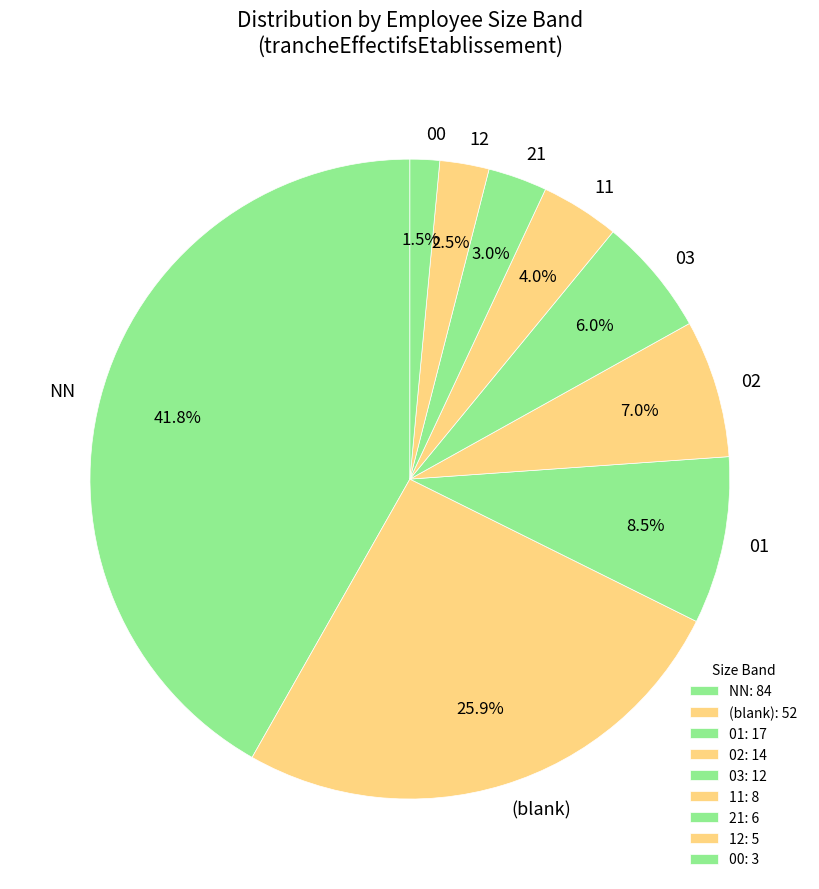

Between NN and (blank), which is larger?

NN